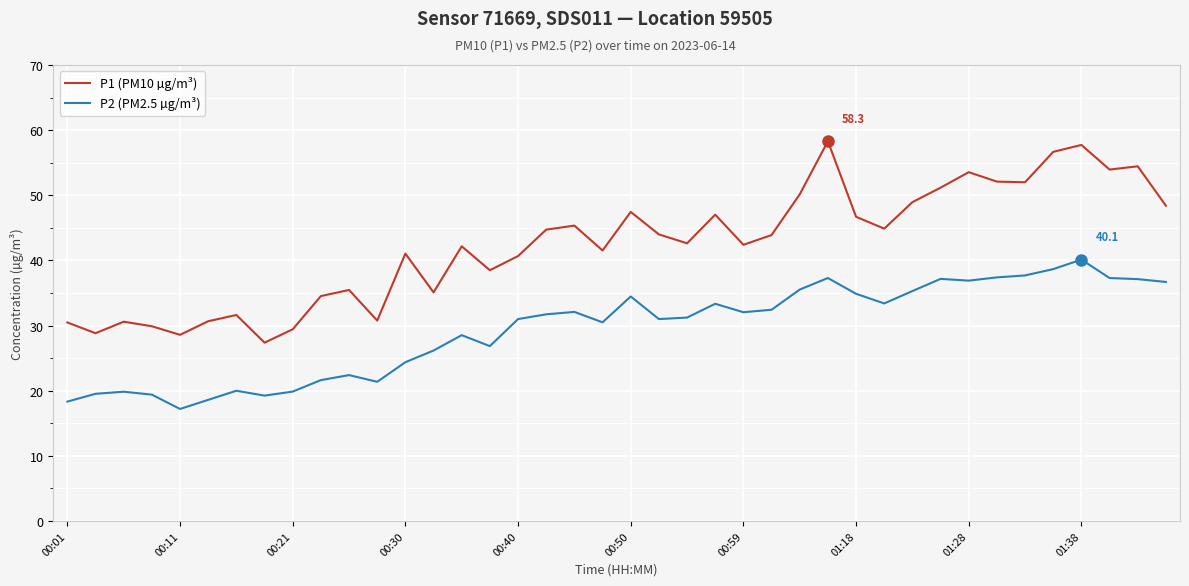

True or false: P2 (PM2.5 µg/m³) and P1 (PM10 µg/m³) cross at least once.

False